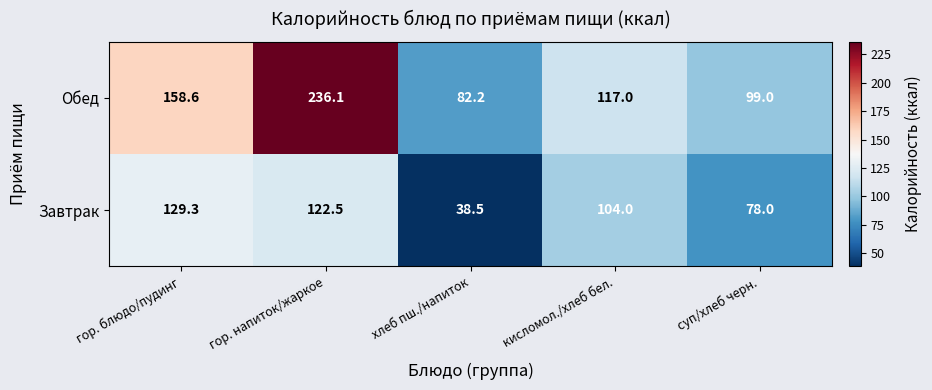

Which series has the largest range (max minus min)?

Обед